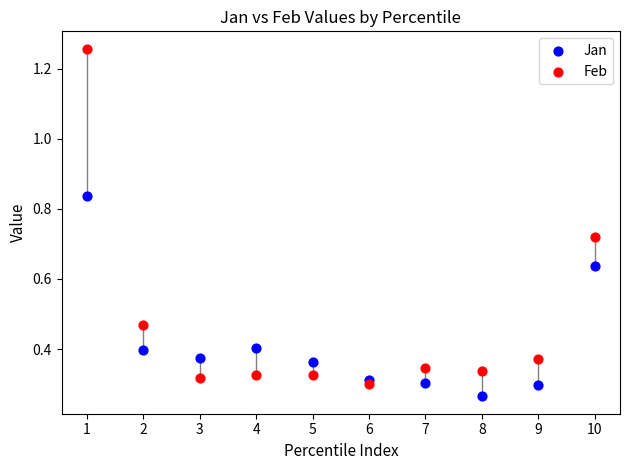

What are all the series names shown in the legend?

Jan, Feb